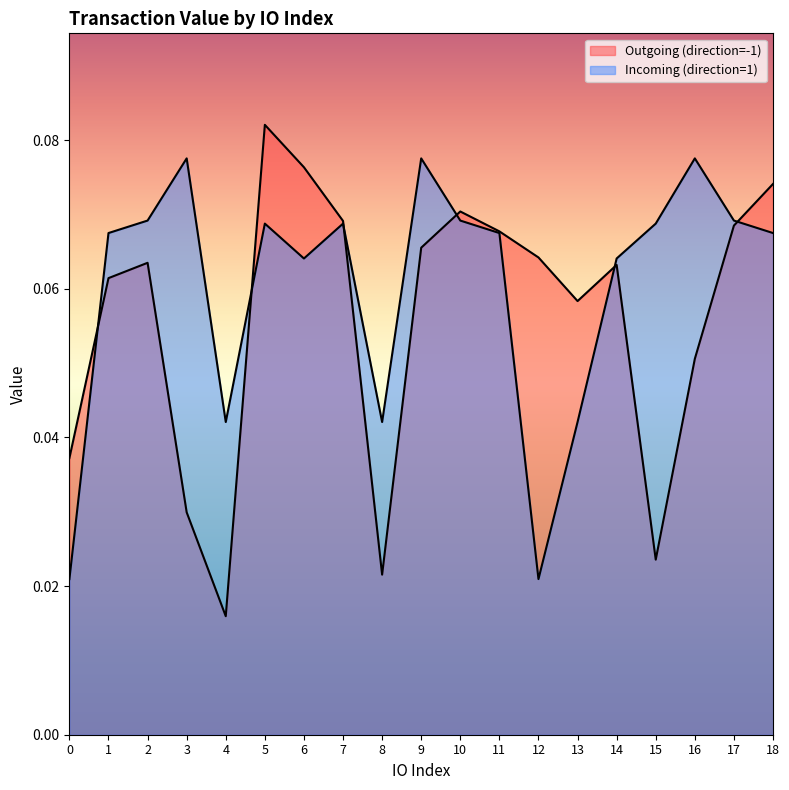

Reading left to right, transcribe all the data shown in this chart.

Outgoing (direction=-1): 0.0	0.1	0.1	0.0	0.0	0.1	0.1	0.1	0.0	0.1	0.1	0.1	0.1	0.1	0.1	0.0	0.1	0.1	0.1
Incoming (direction=1): 0.0	0.1	0.1	0.1	0.0	0.1	0.1	0.1	0.0	0.1	0.1	0.1	0.0	0.0	0.1	0.1	0.1	0.1	0.1